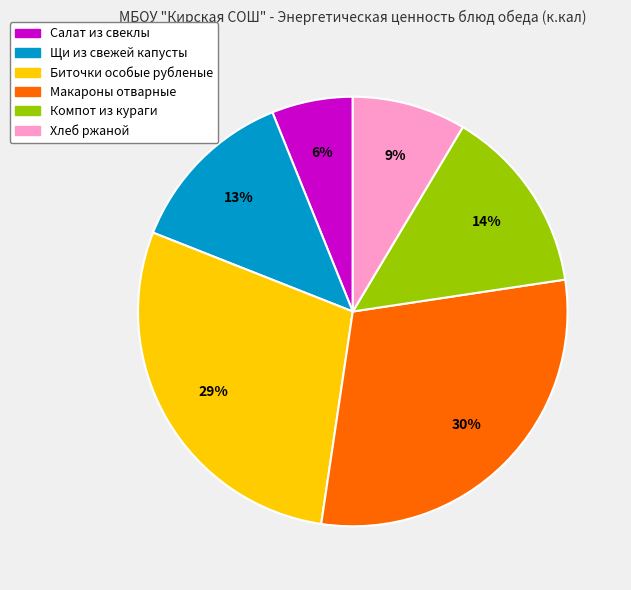

Between Компот из кураги and Макароны отварные, which is larger?

Макароны отварные